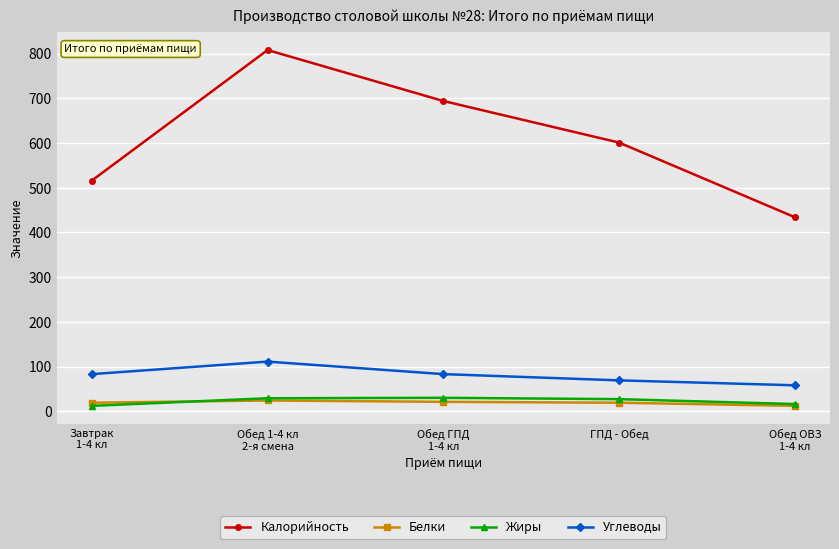

What is the label of the 2nd point from the right?

ГПД - Обед